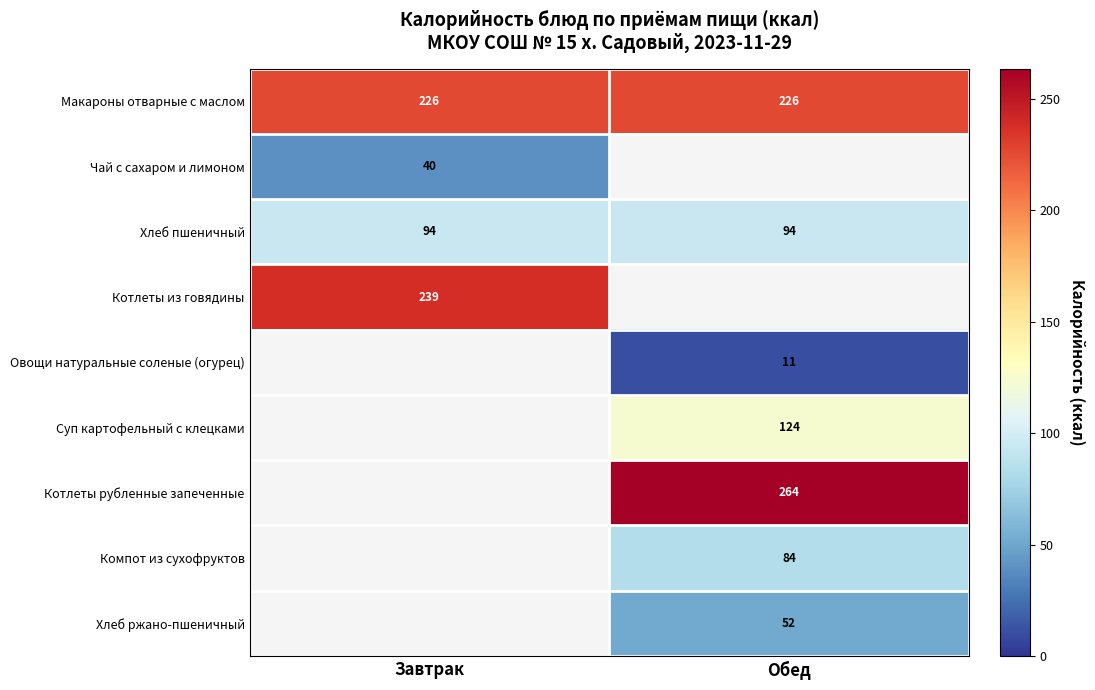

The Хлеб пшеничный series shows 94.0 at Завтрак. True or false?

True